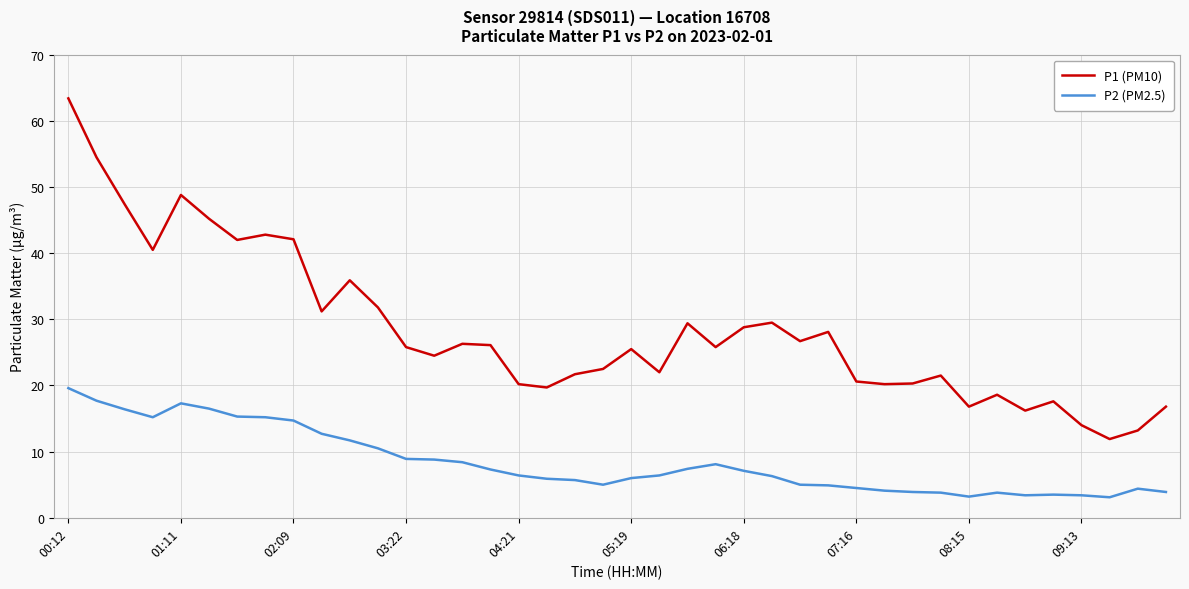

True or false: P2 (PM2.5) and P1 (PM10) intersect in this chart.

False